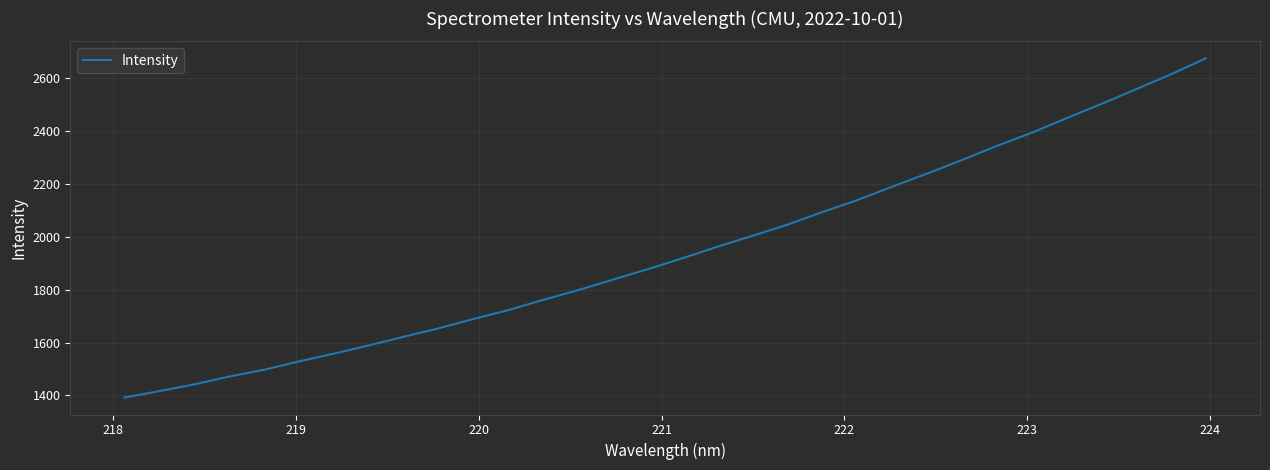

What is the difference between the maximum and minimum values?

1282.1